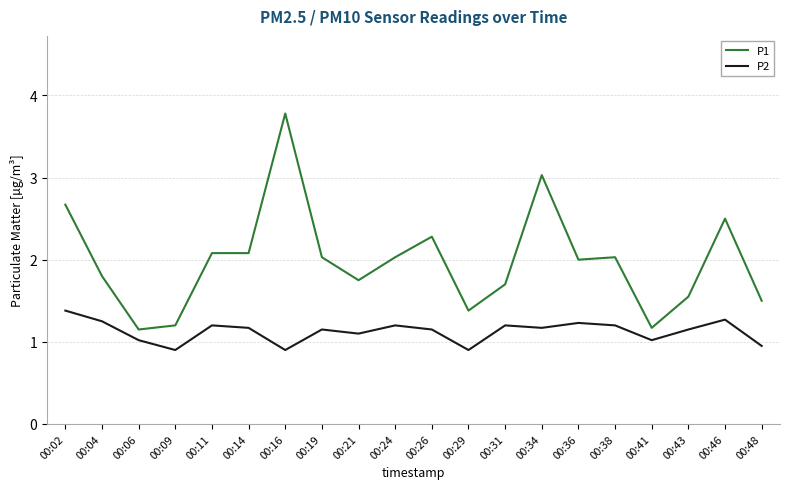

Which series has the largest total across all categories?

P1